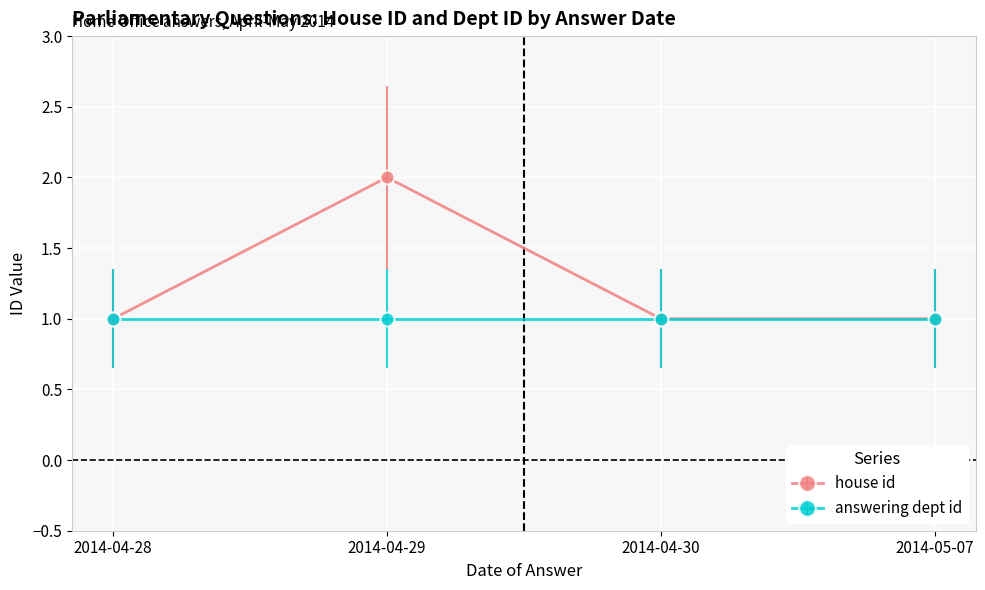

What is the smallest value displayed?

1